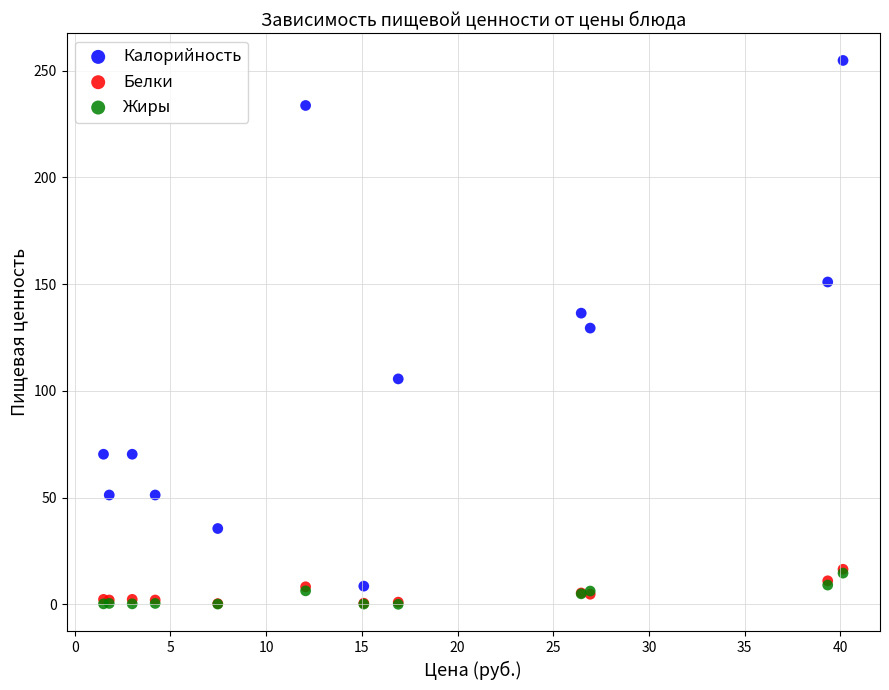

What are all the series names shown in the legend?

Калорийность, Белки, Жиры